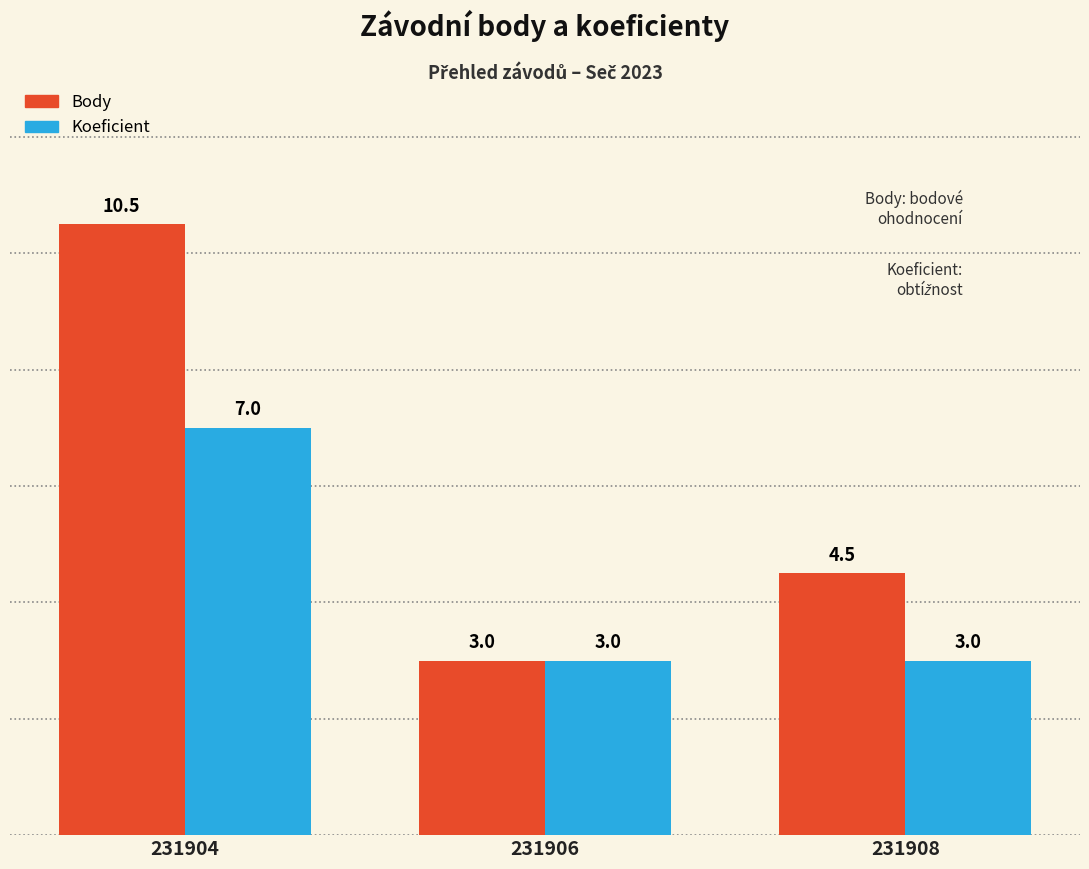

Where is Body nearest to the value 6?

231908